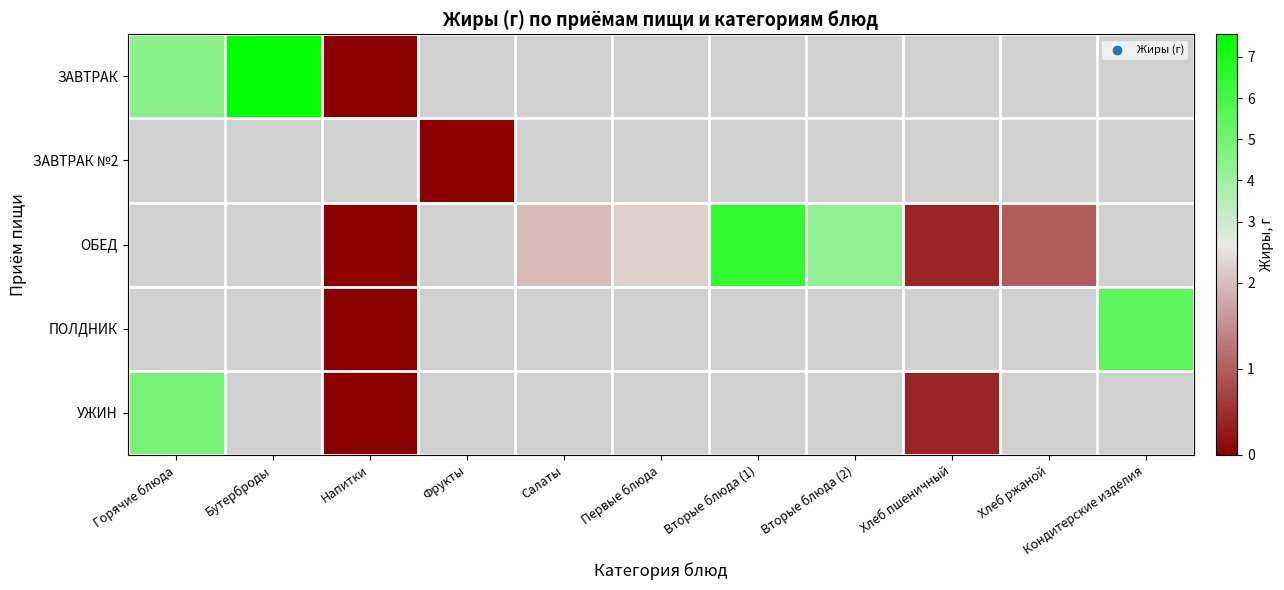

At which label does ЗАВТРАК reach its minimum?

Напитки